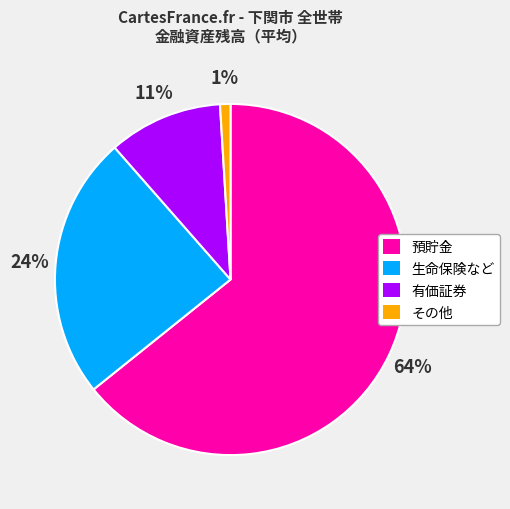

Is その他 the majority of the pie?

No